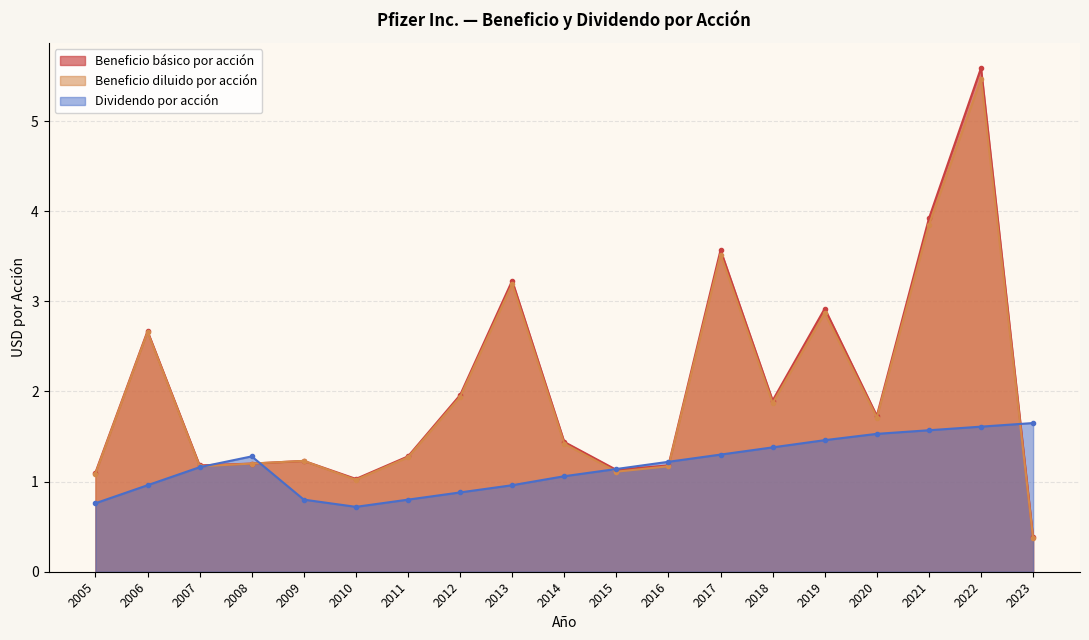

At which category does Dividendo por acción reach its first local valley?

2010